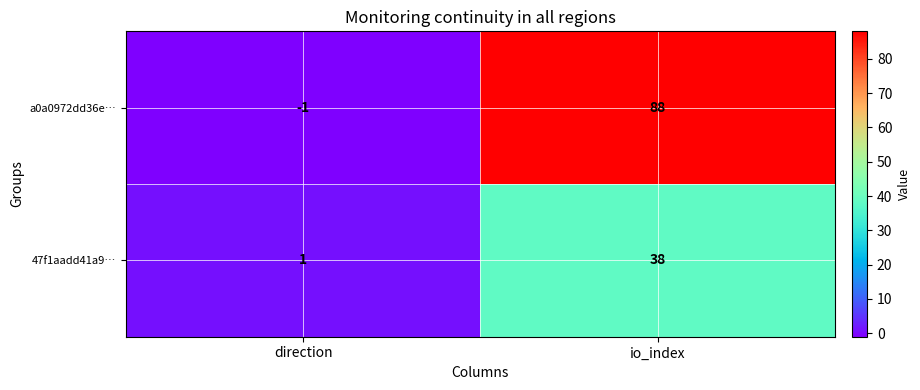

List the labels in order of a0a0972dd36e… value, smallest first.

direction, io_index